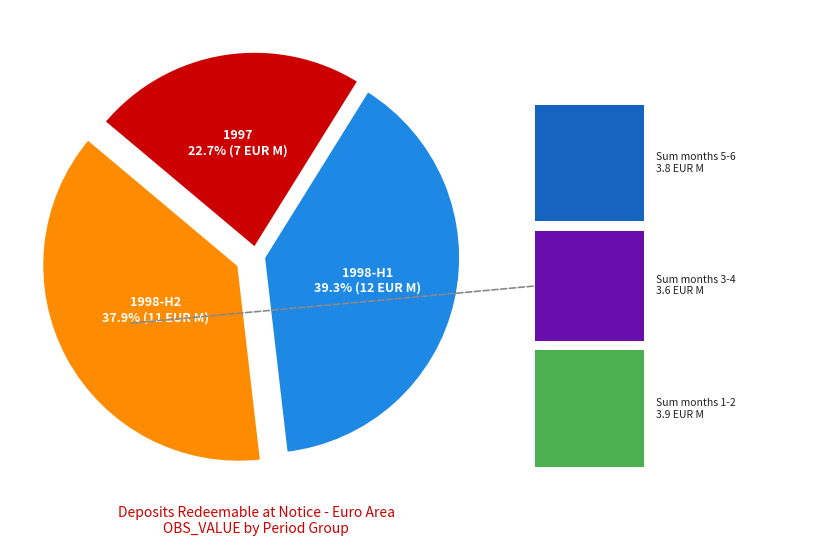

Does any single category account for the majority?

No